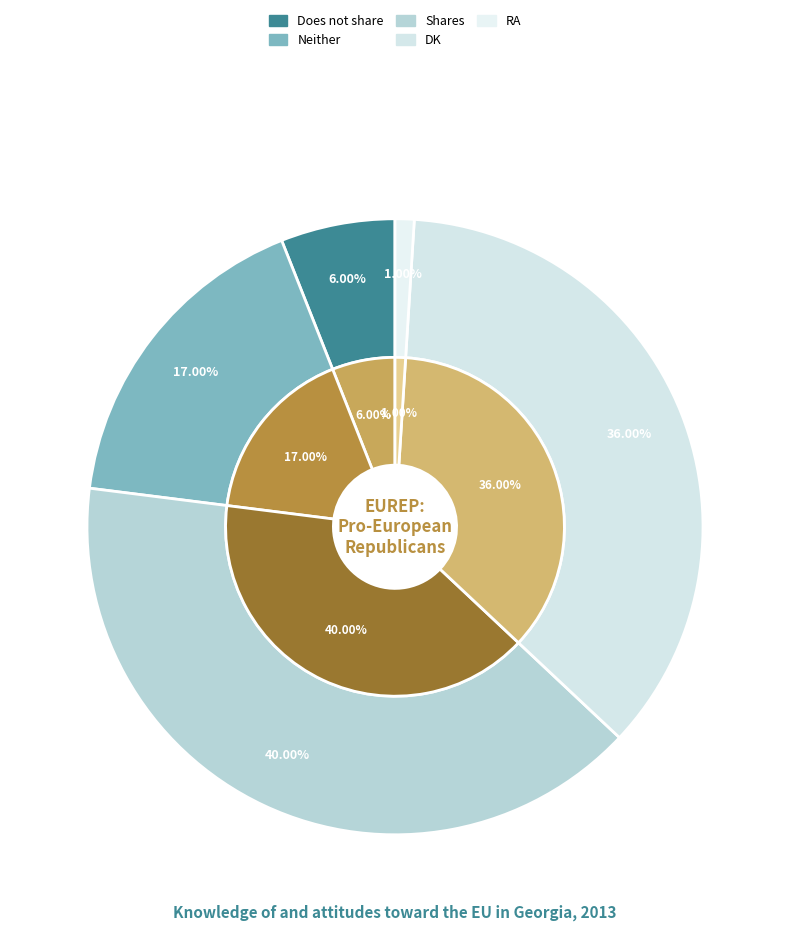

To the nearest percent, what is the difference between the Does not share and Shares slice percentages?

34%